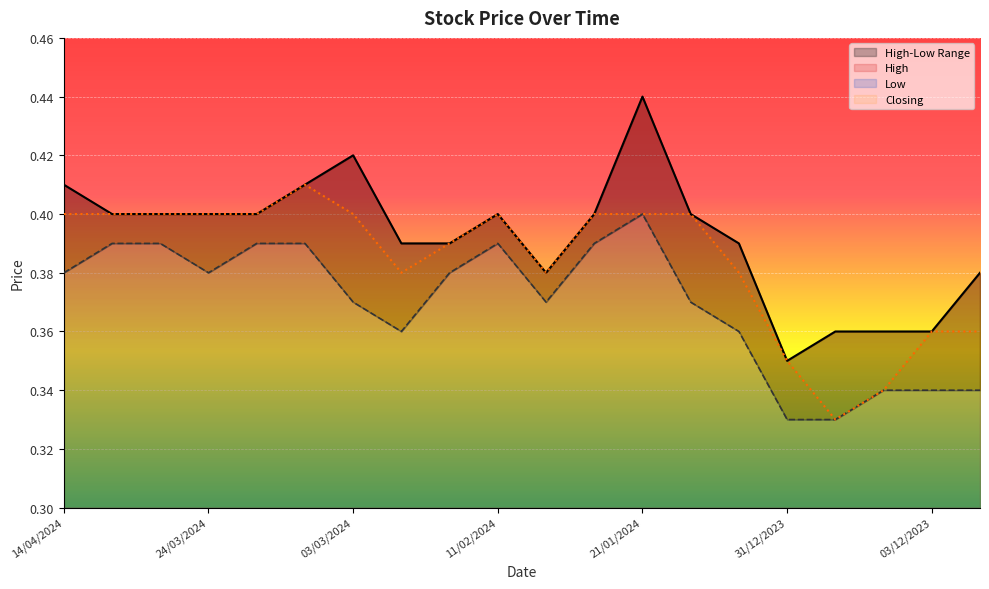

At how many categories does at least one series exceed 0?

20